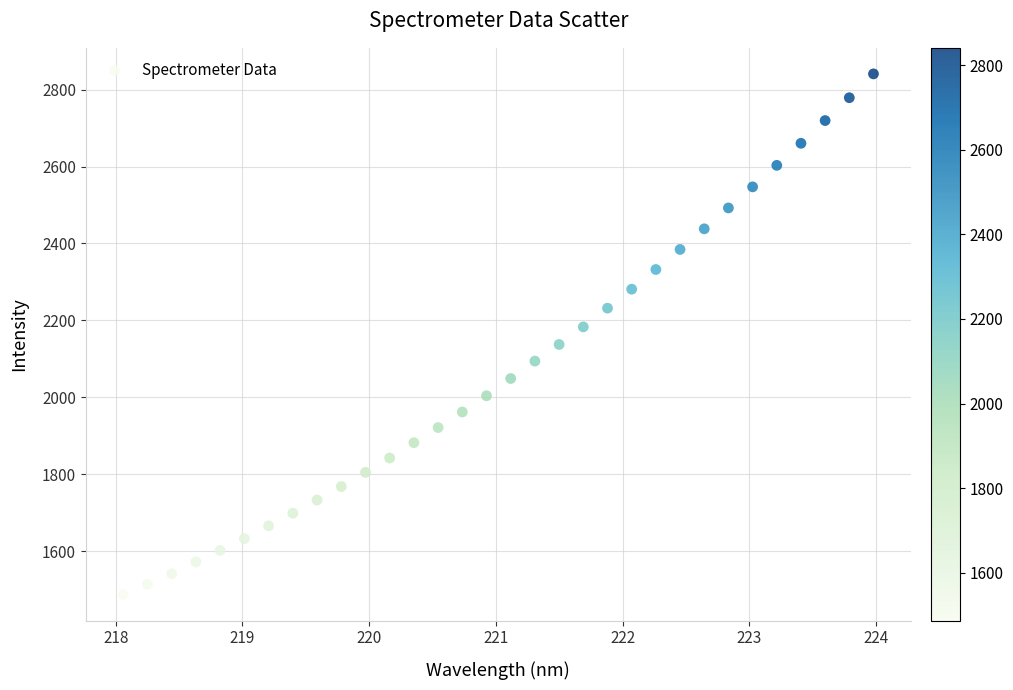

What is the range of X values (max minus min)?

5.9